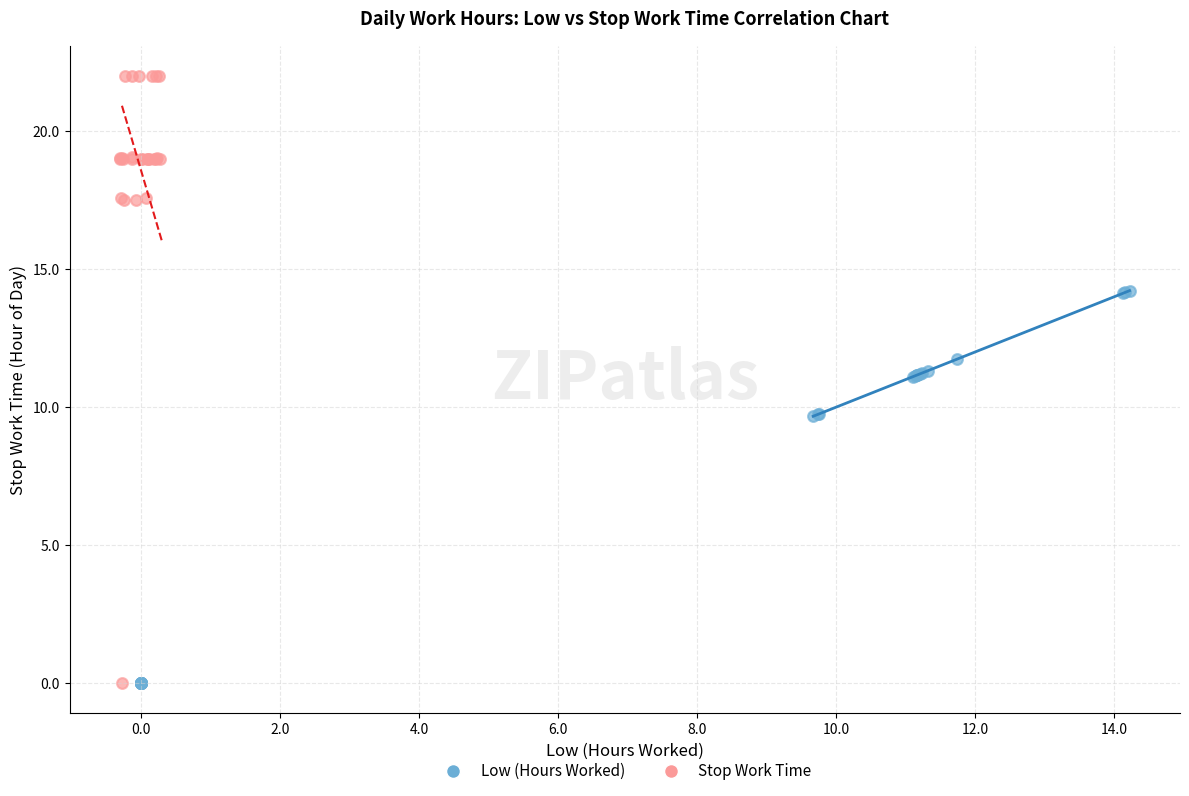

Which series has the largest Y range (max minus min)?

Stop Work Time